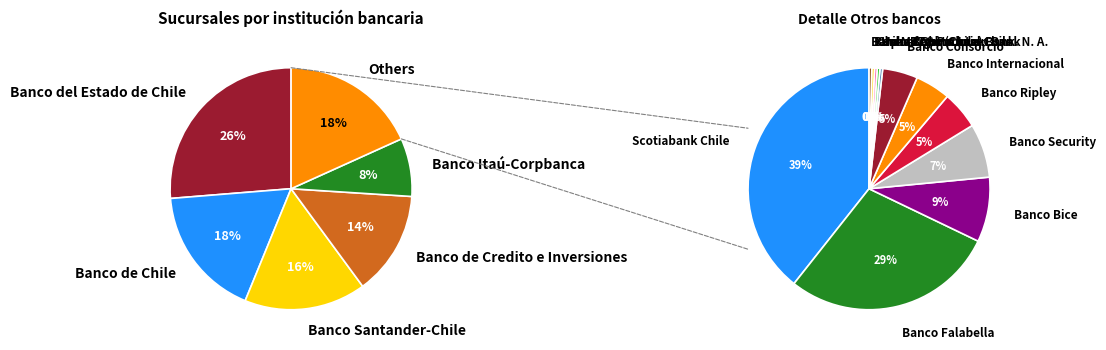

What portion of the pie excludes Banco BTG Pactual Chile?

99.9%